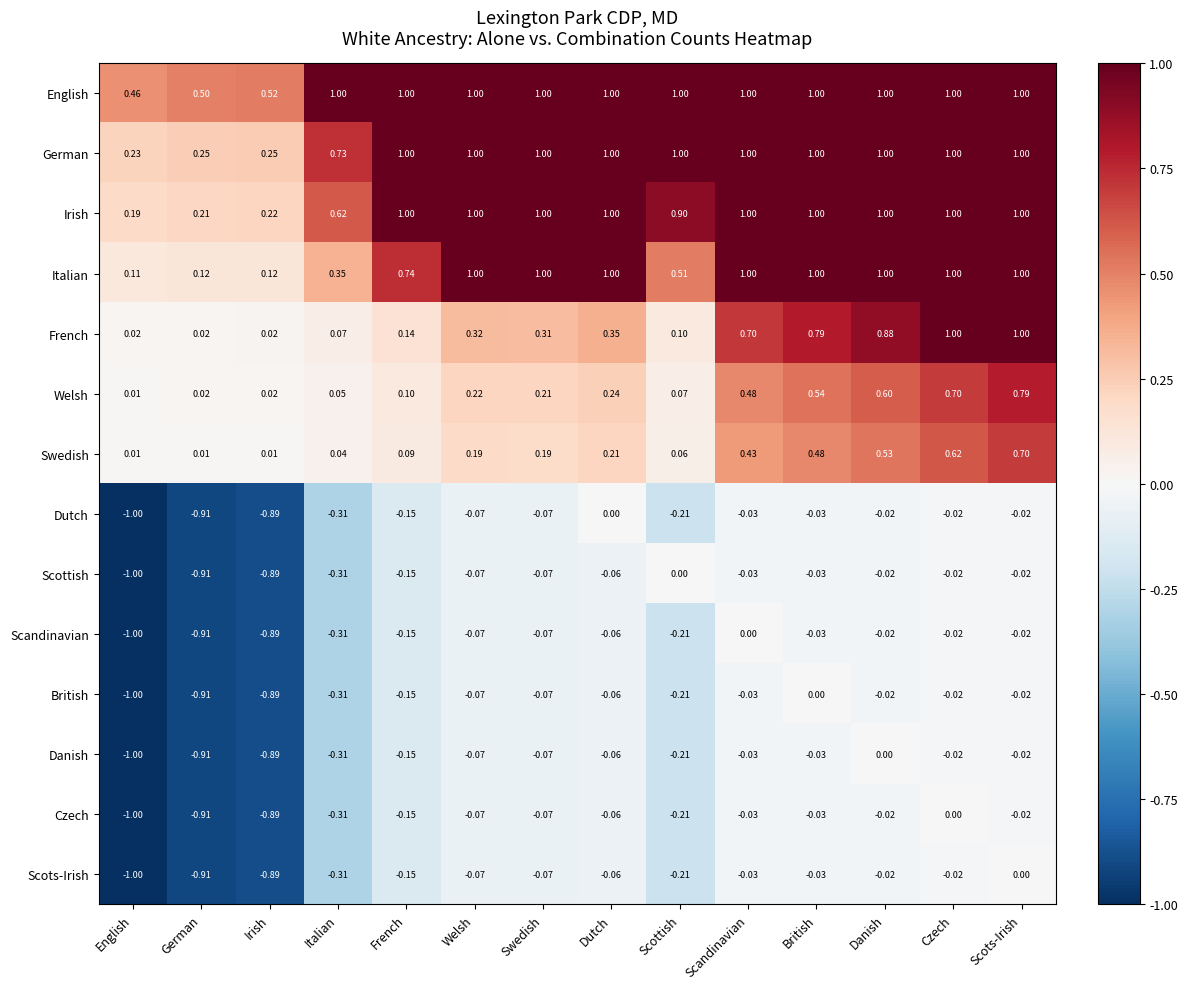

At which category does the chart reach its minimum across all series?

English